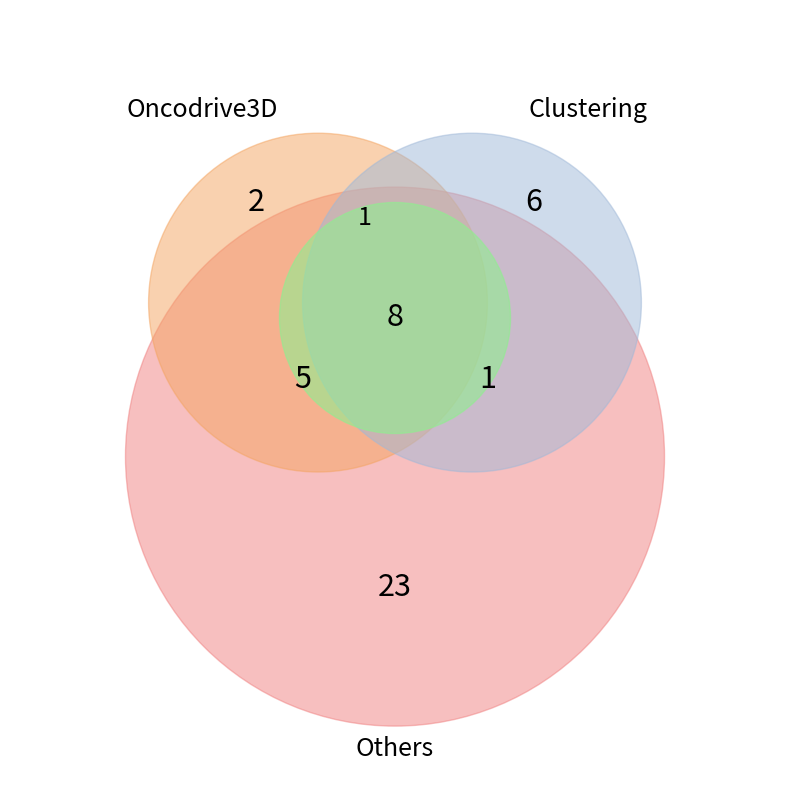

True or false: 2017-09 accounts for 43% of the total.

False